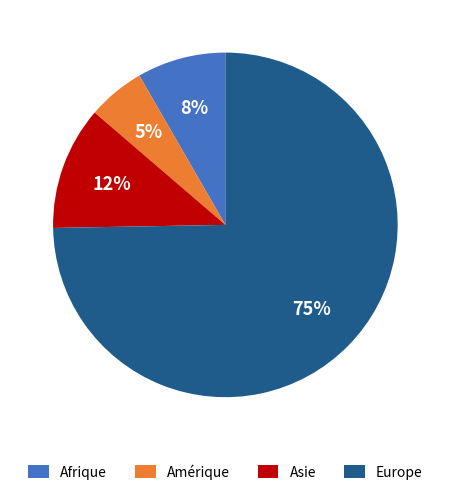

To the nearest percent, what portion does Afrique represent?

8%